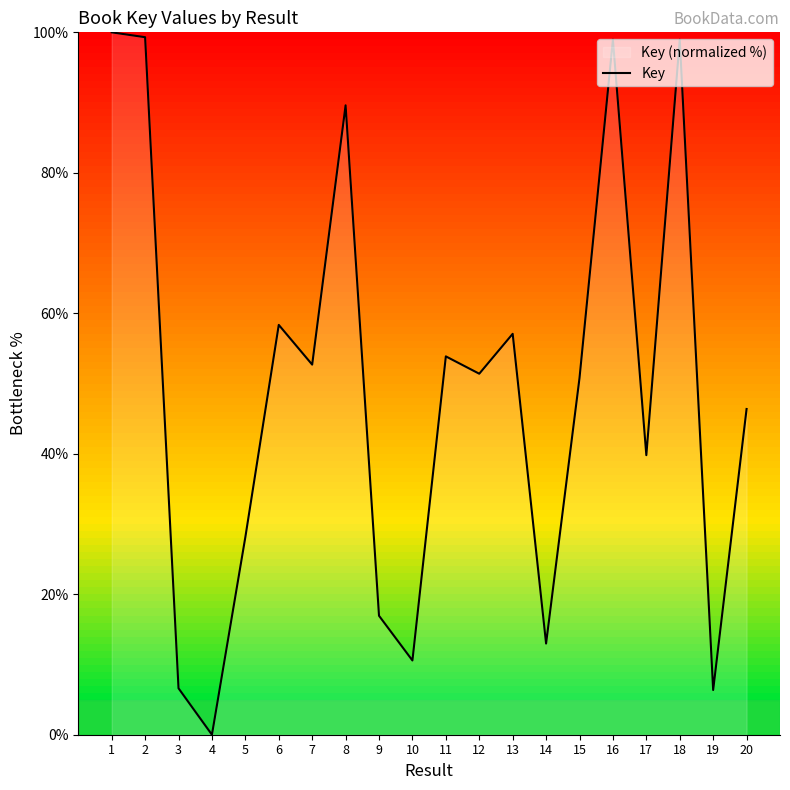

Which category has the lowest value across all series?

4